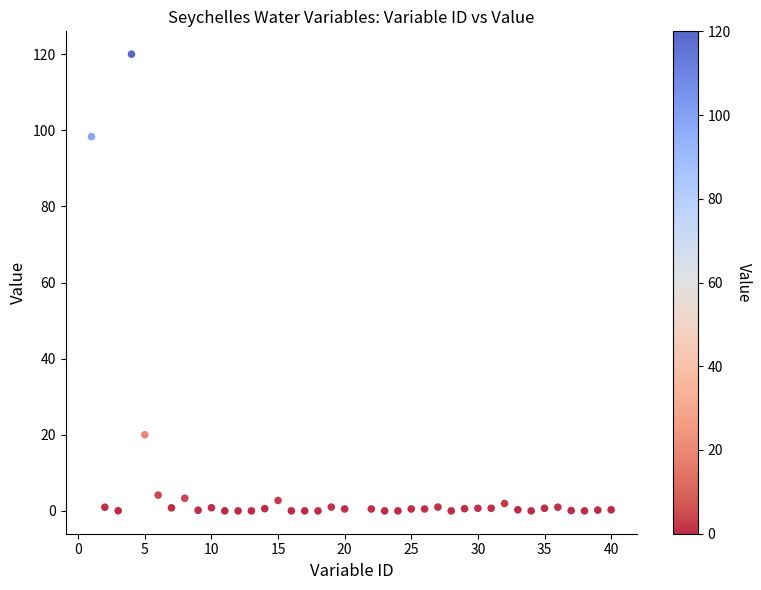

What Y value in the scatter plot is closest to 60?

98.3